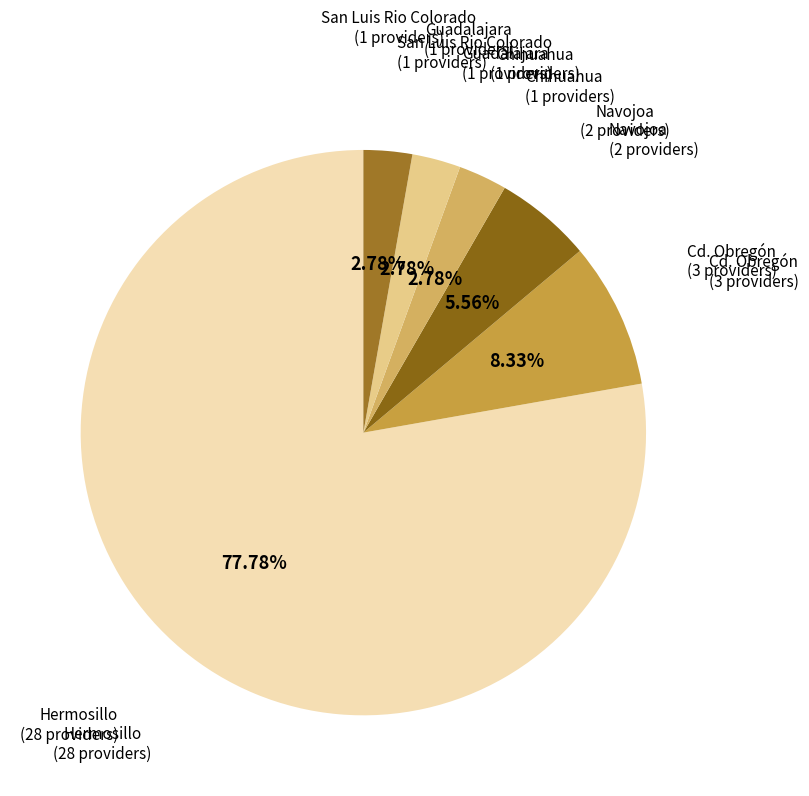

Which slice is the largest?

Hermosillo